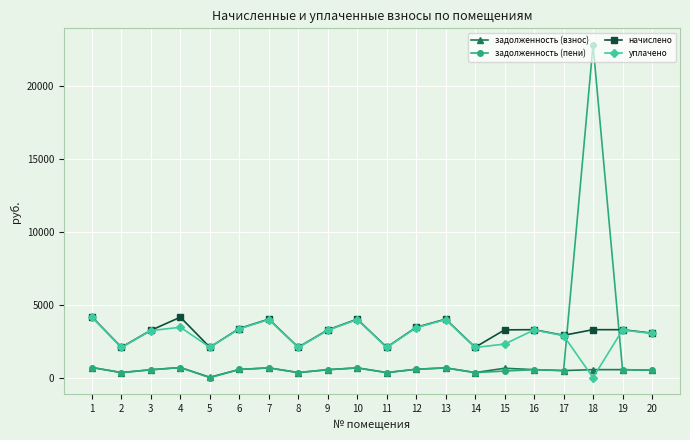

Is this an area chart (filled region under the line)?

No